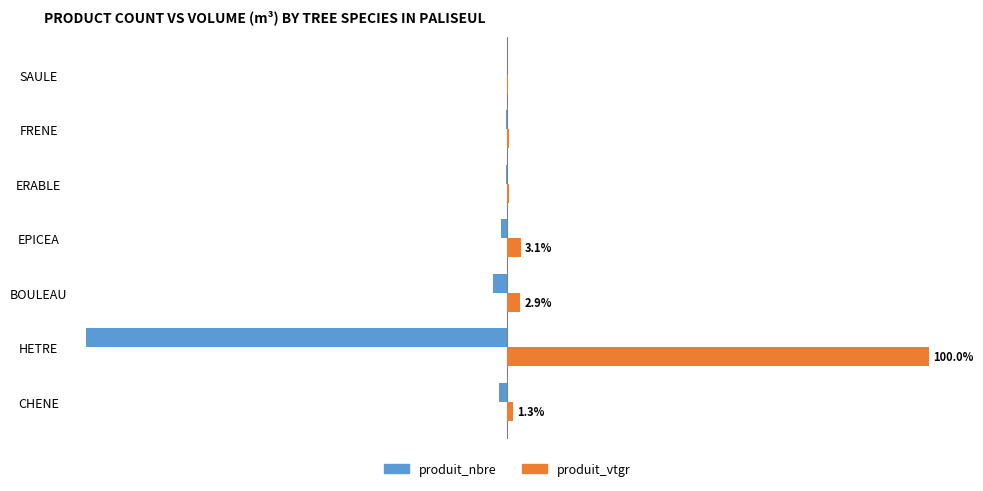

At which label is produit_vtgr closest to 50?

EPICEA